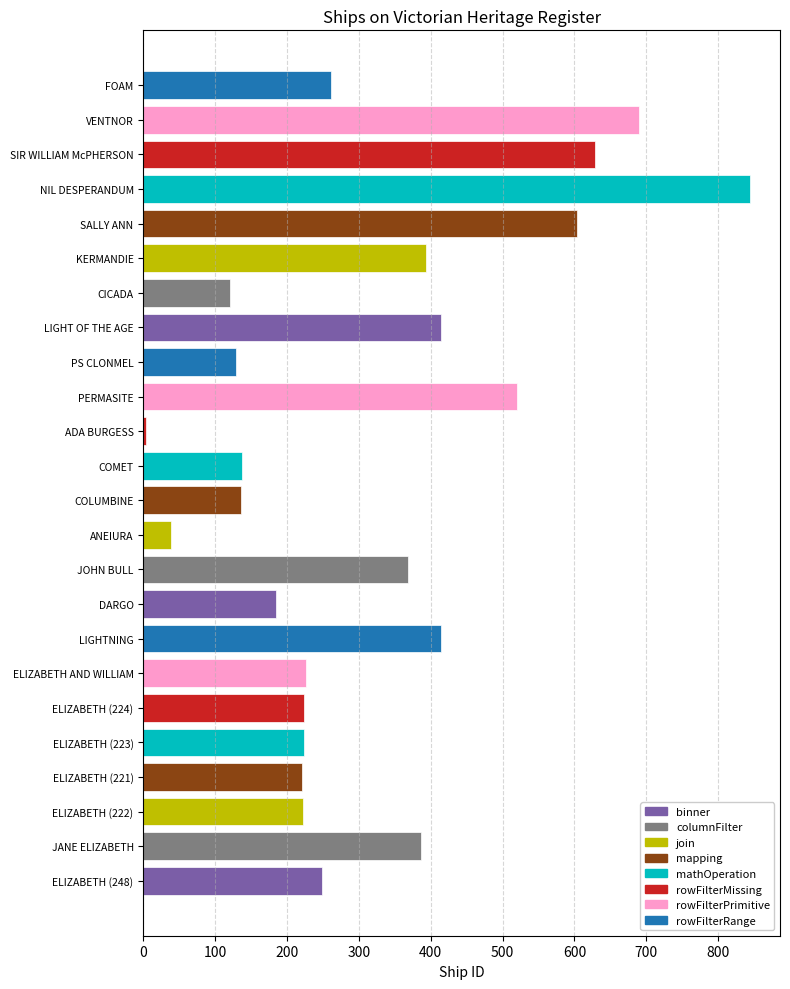

How many bars are there in total?

24